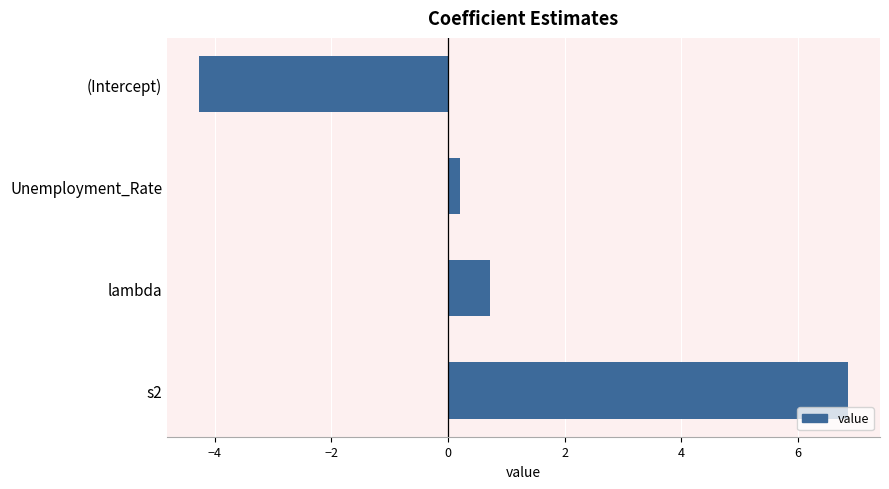

How many values are below 0?

1